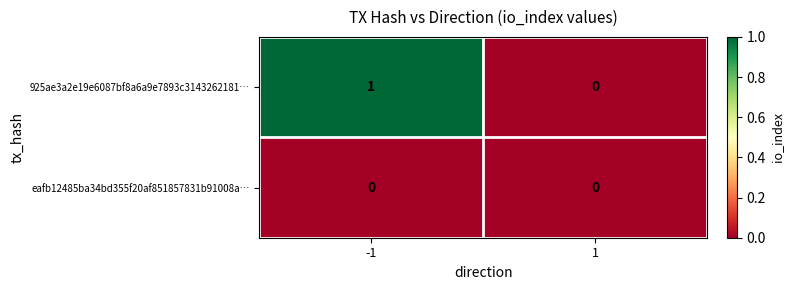

At -1, list the series in order from smallest to largest.

eafb12485ba34bd355f20af851857831b91008a…, 925ae3a2e19e6087bf8a6a9e7893c3143262181…